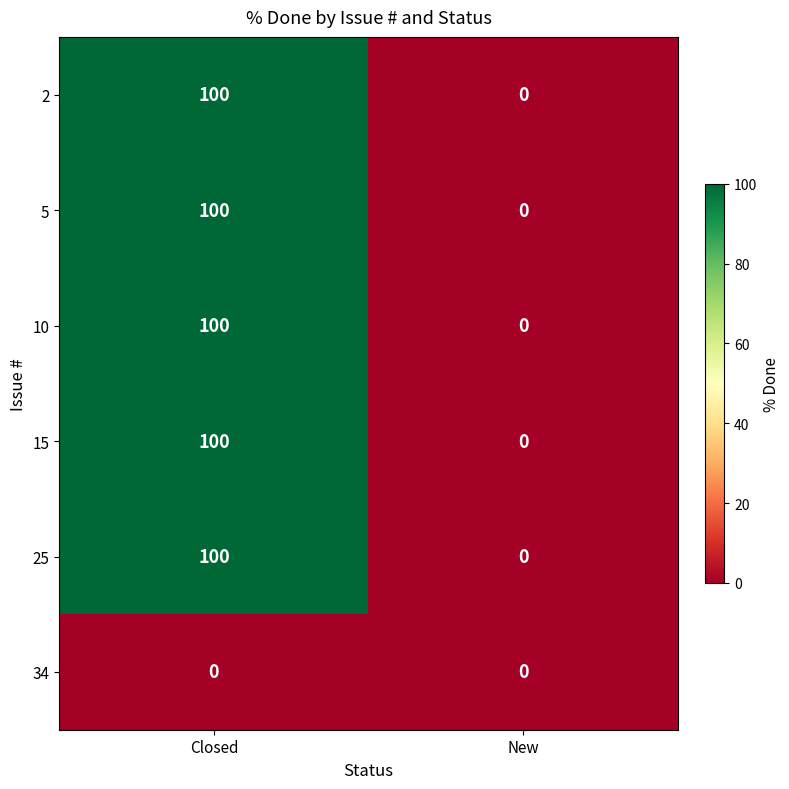

Which category has the highest value in the 25 series?

Closed